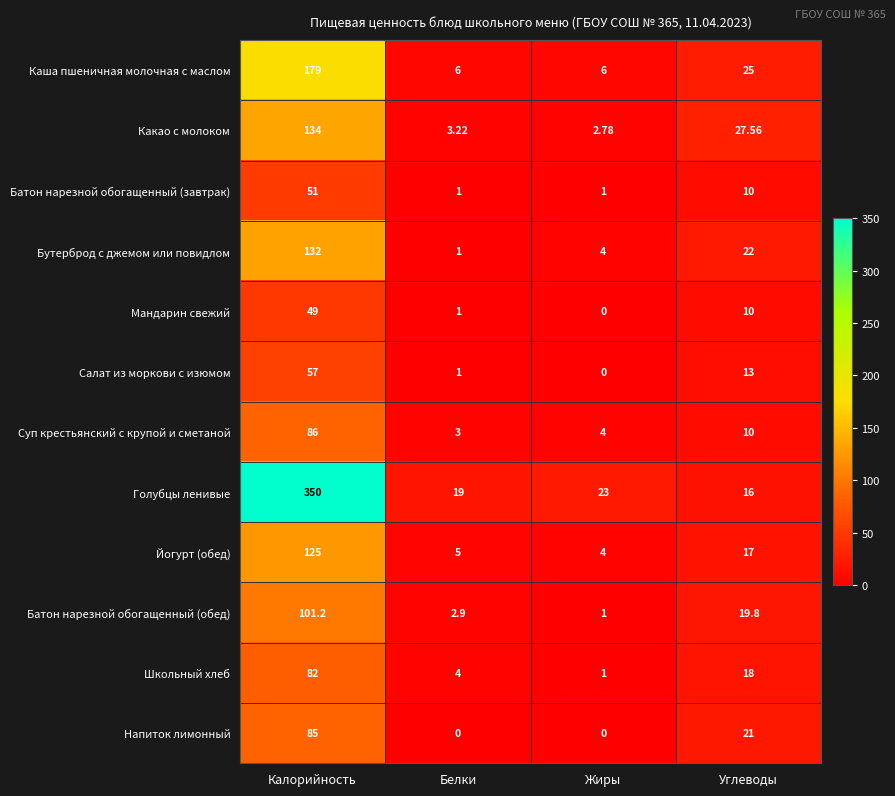

Which series has the largest total across all categories?

Голубцы ленивые